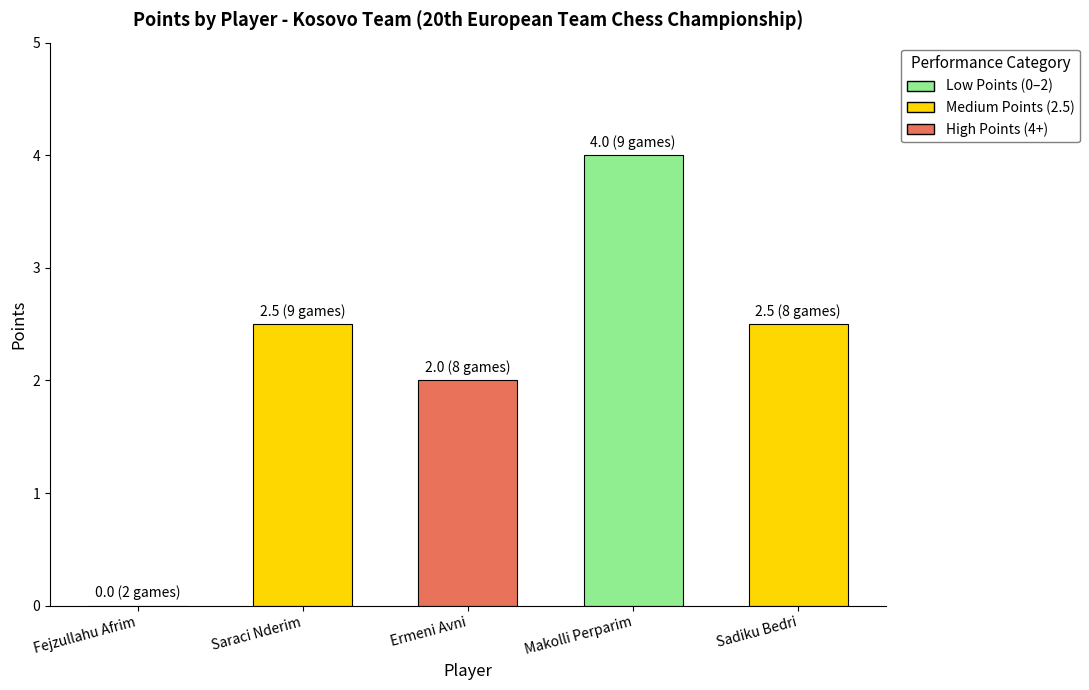

How many series are shown in this chart?

1